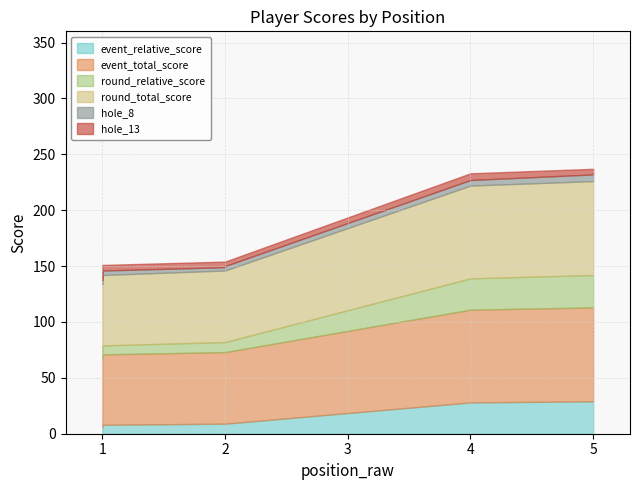

How many distinct data groups are displayed?

6